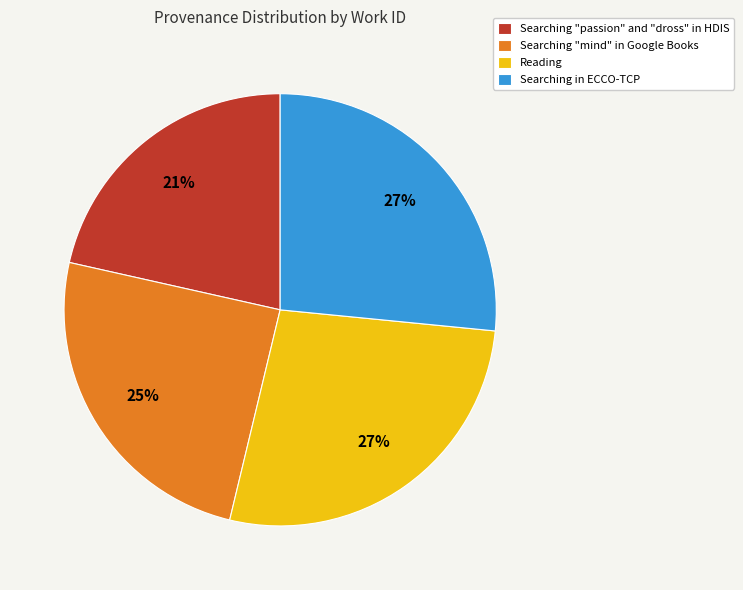

What percentage is the Reading slice, to the nearest percent?

27%